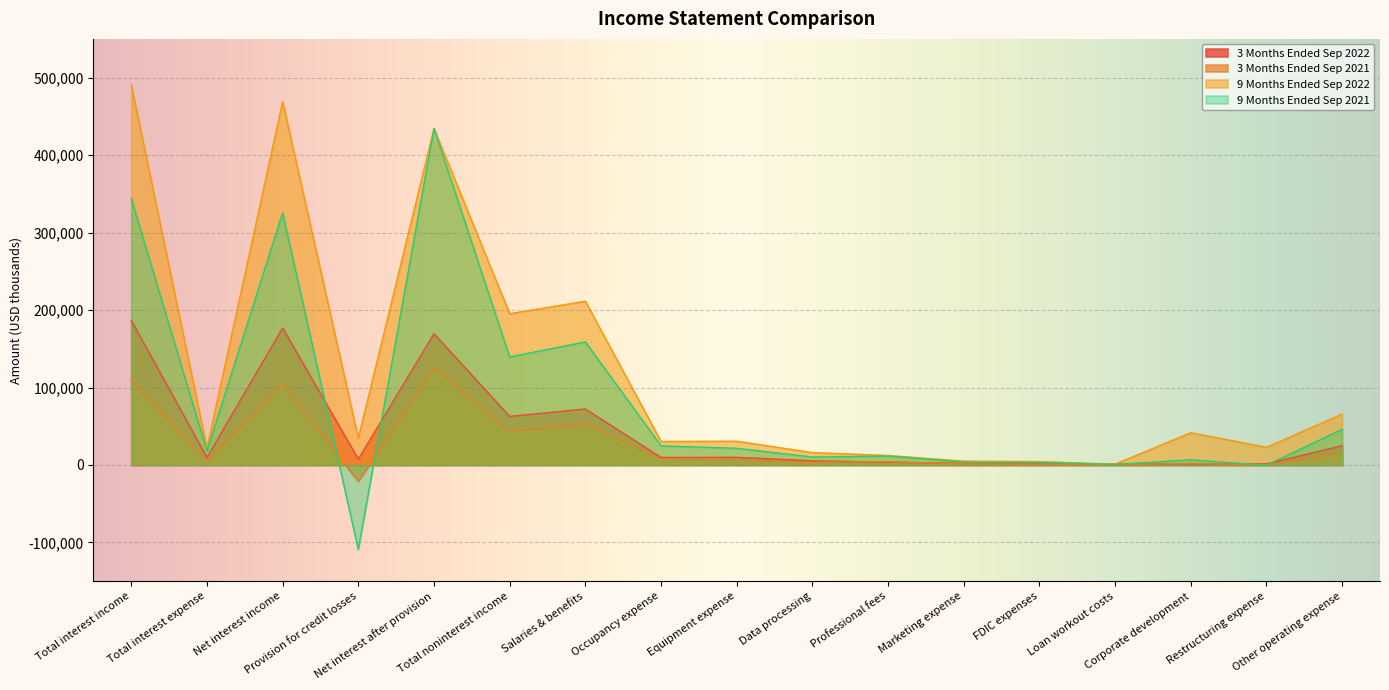

How many times do 9 Months Ended Sep 2021 and 3 Months Ended Sep 2022 cross each other?

6